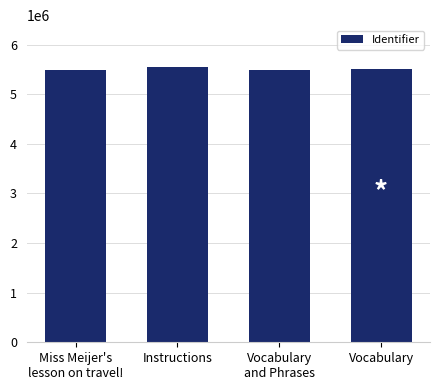

What is the sum of the values at Miss Meijer's
lesson on travel! and Instructions?

11057466